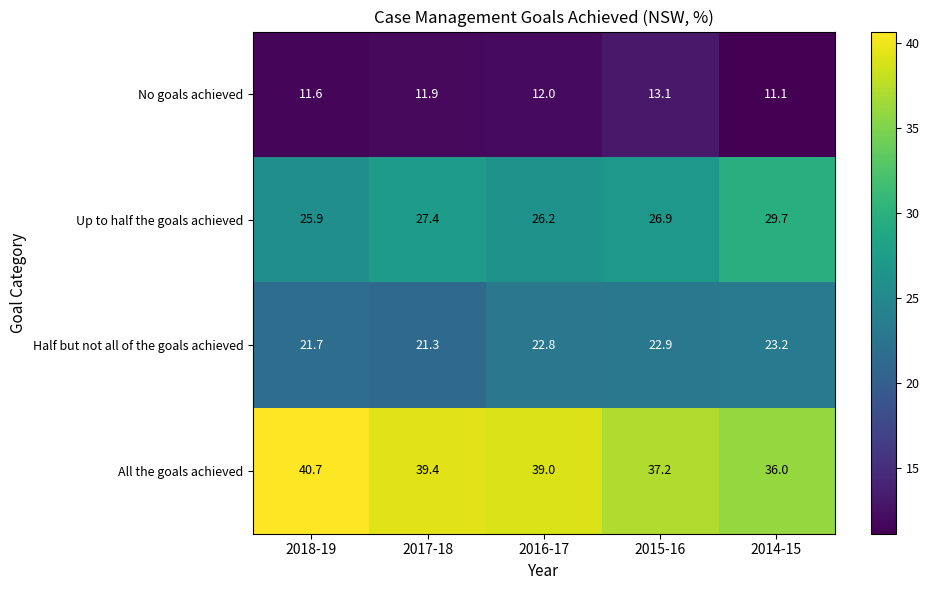

Rank the series by their average value, from highest to lowest.

All the goals achieved, Up to half the goals achieved, Half but not all of the goals achieved, No goals achieved